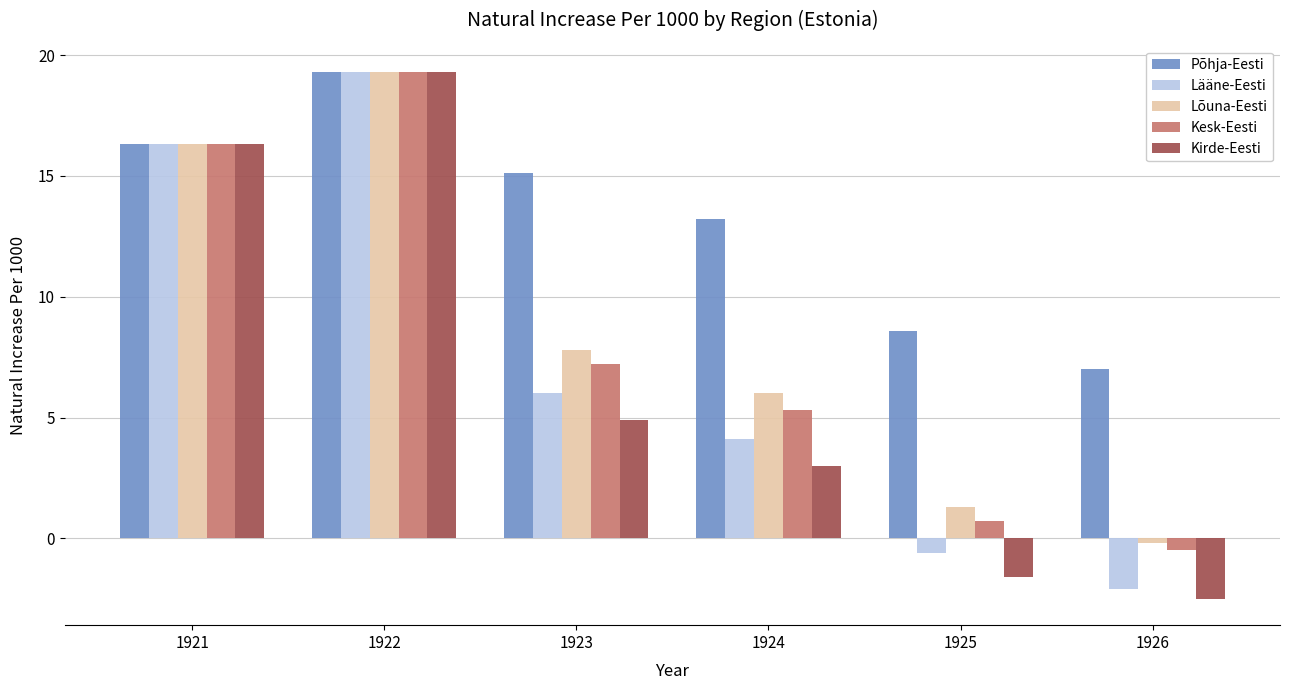

Rank the categories by Lõuna-Eesti value from lowest to highest.

1926, 1925, 1924, 1923, 1921, 1922